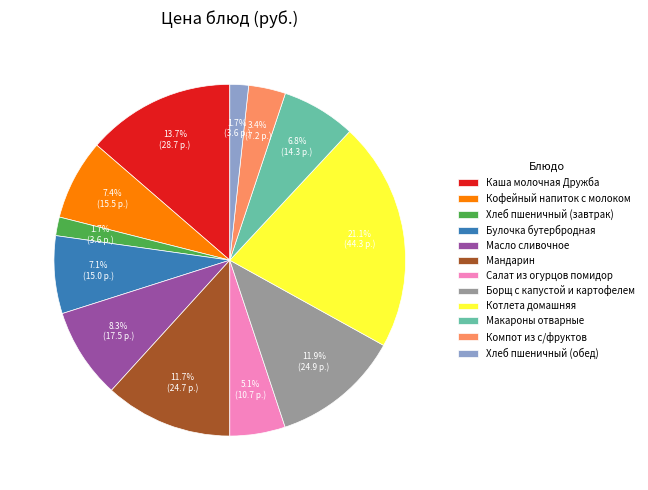

True or false: Макароны отварные accounts for 7% of the total.

True